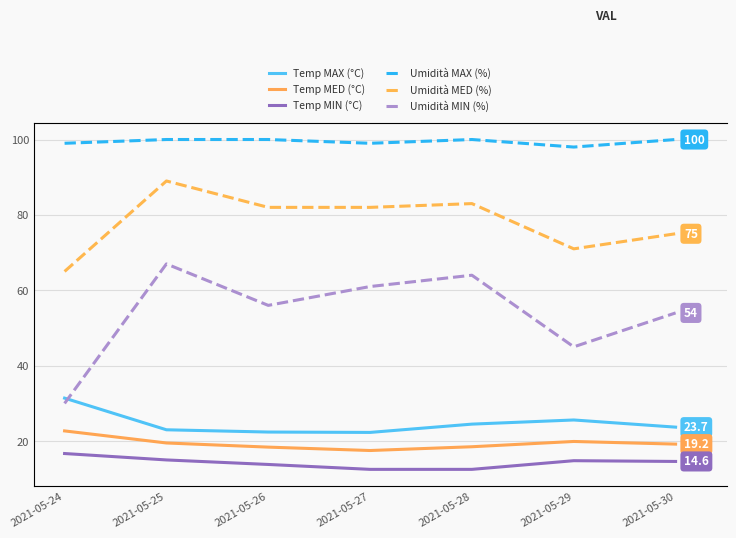

Where is the first local maximum for Umidità MED (%)?

2021-05-25